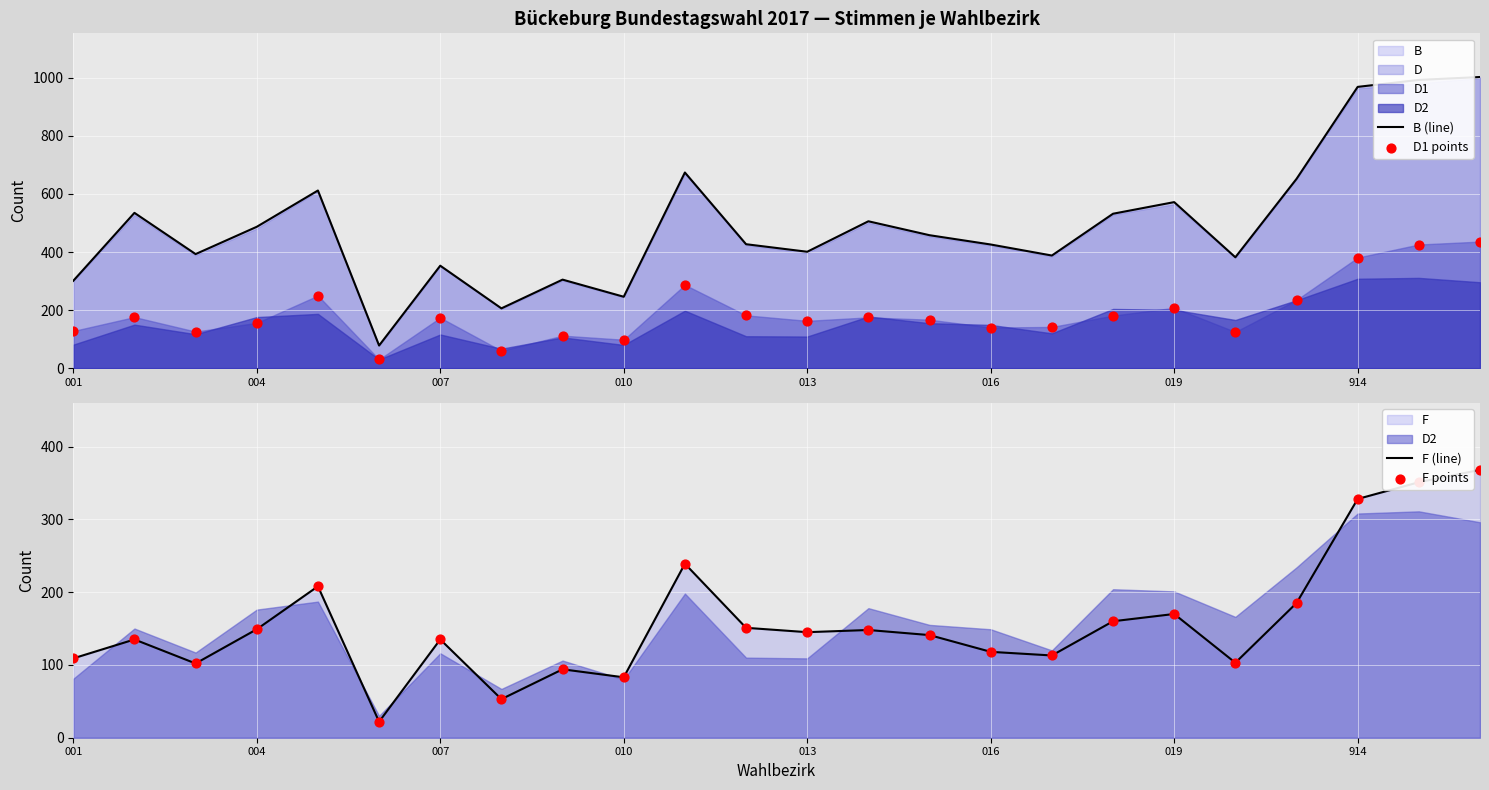

Which series contains the highest Y value?

B (line)